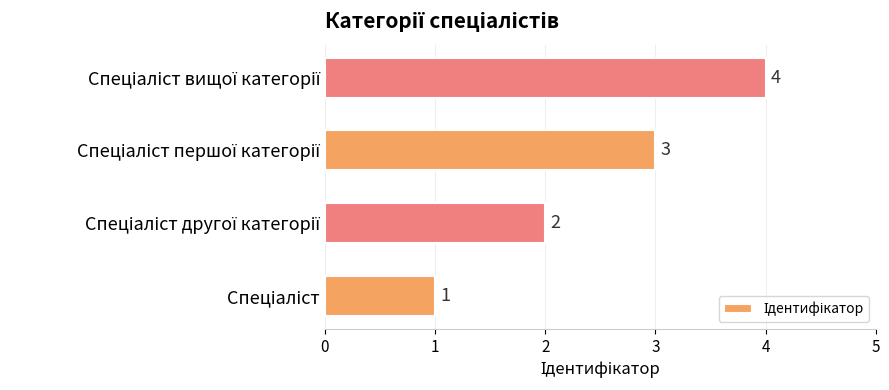

What is the sum of all values?

10